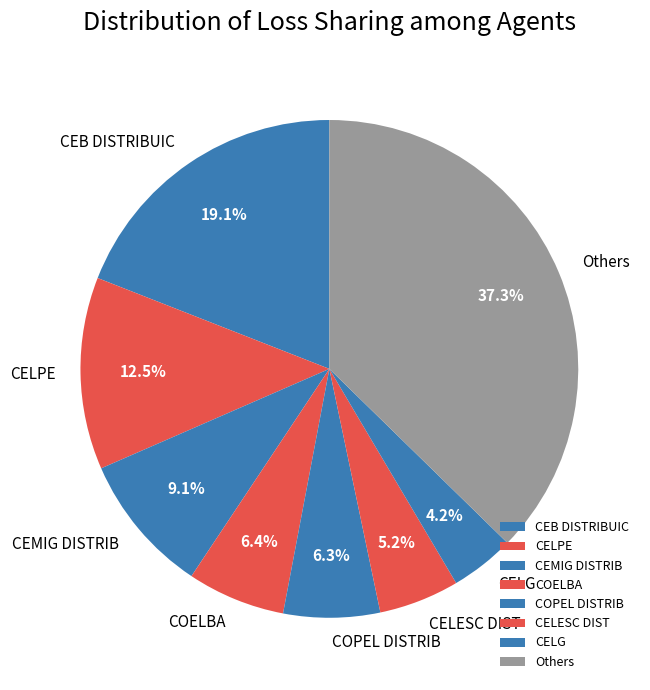

The CEB DISTRIBUIC slice represents 19% of the pie. True or false?

True